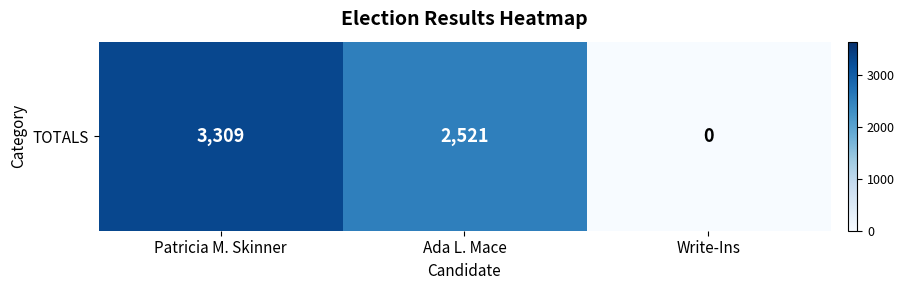

Is it true that the value at Patricia M. Skinner is 3309?

True